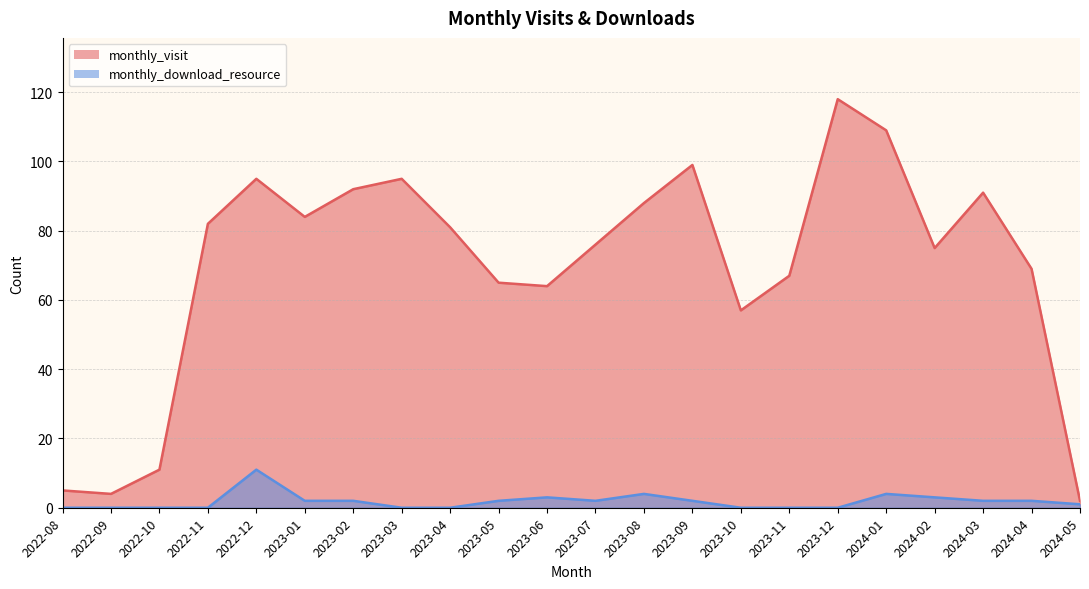

Which series has the widest spread of values?

monthly_visit